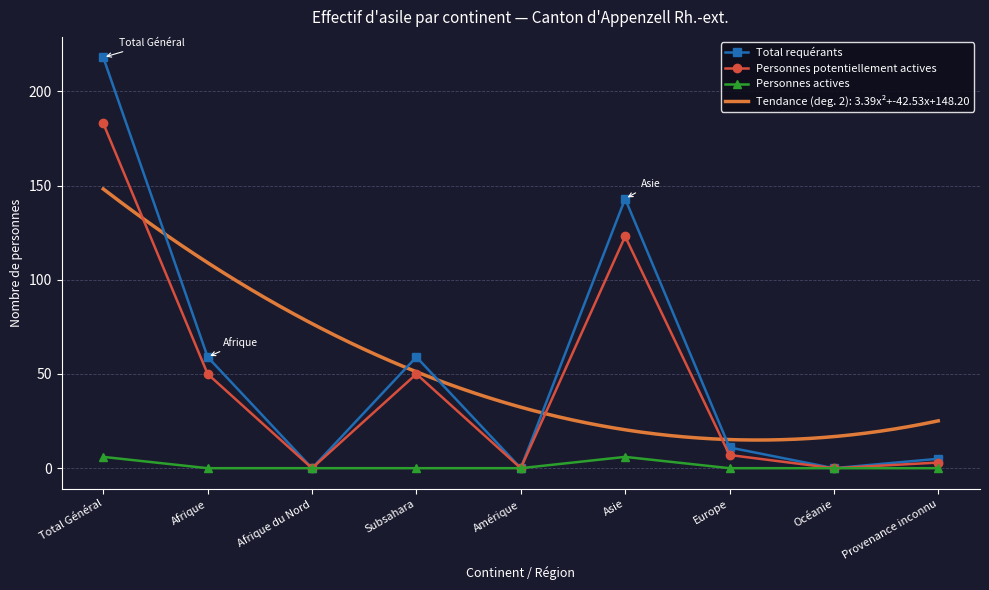

What is the maximum value shown in the chart?

218